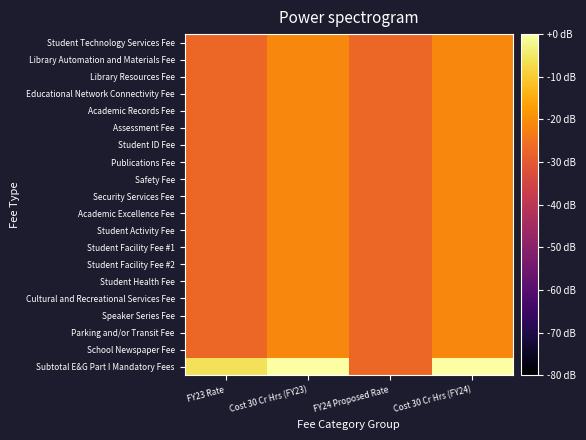

How many categories are shown in the chart?

4